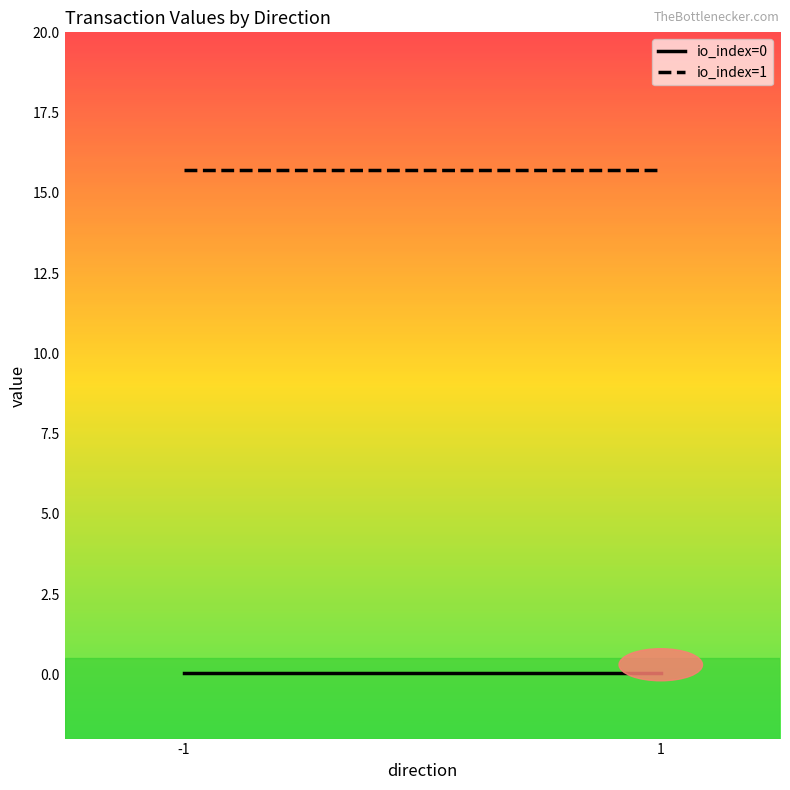

Reading left to right, transcribe all the data shown in this chart.

io_index=0: 0.0	0.0
io_index=1: 15.7	15.7